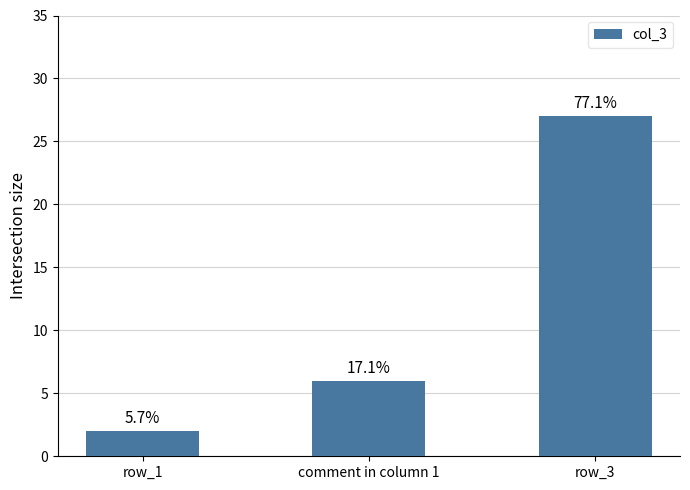

Does the chart contain any negative values?

No